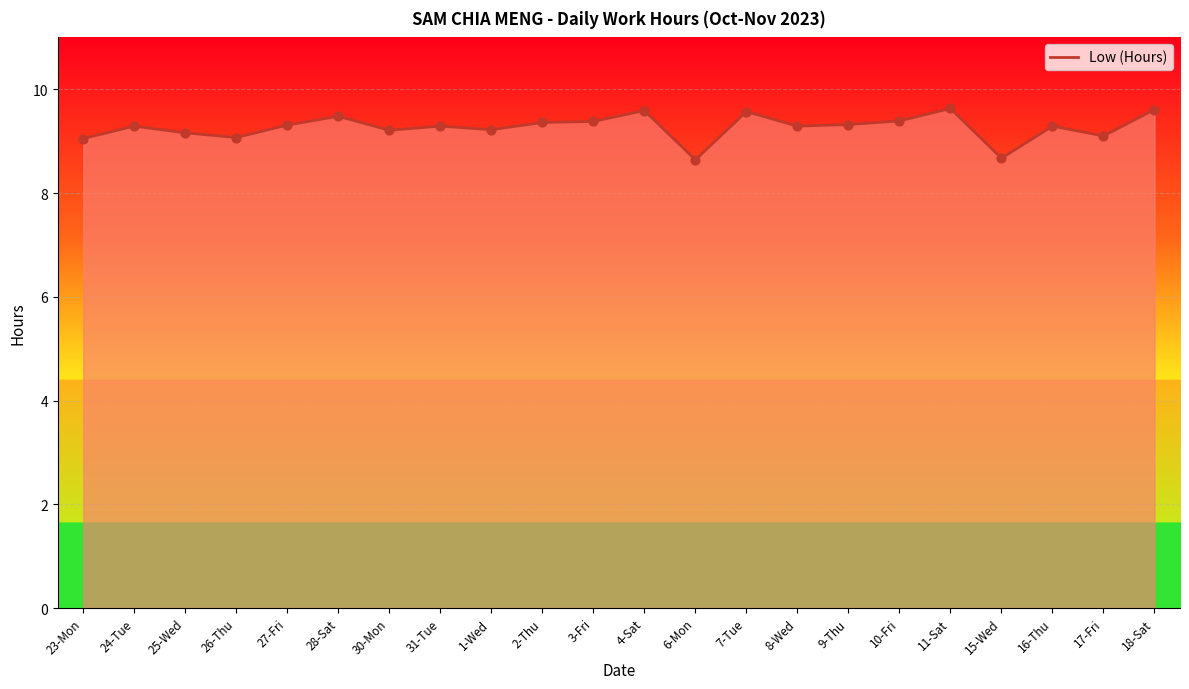

What is the change in value from 9-Thu to 17-Fri?

-0.2